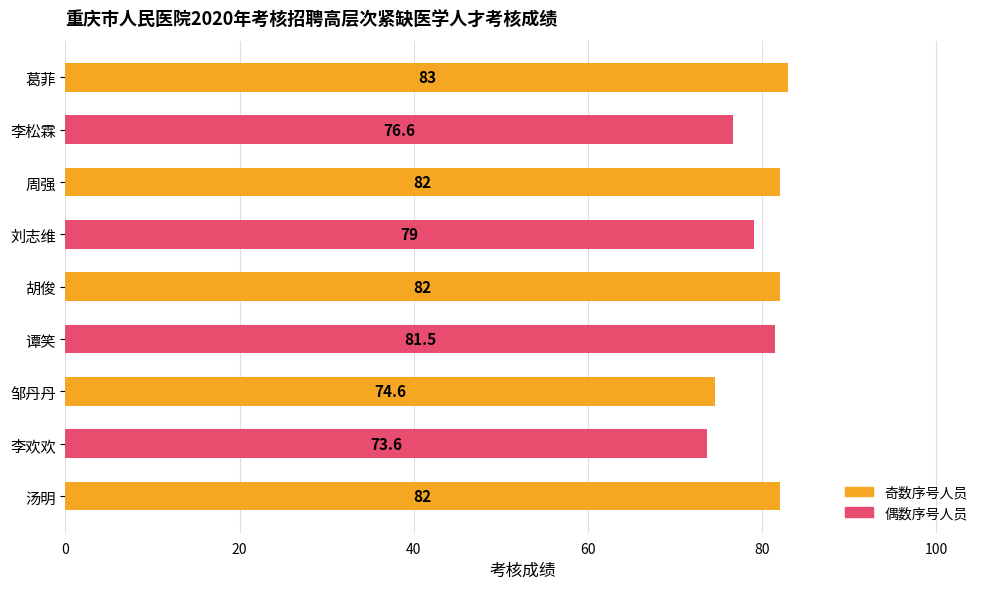

What is the average value?

79.4